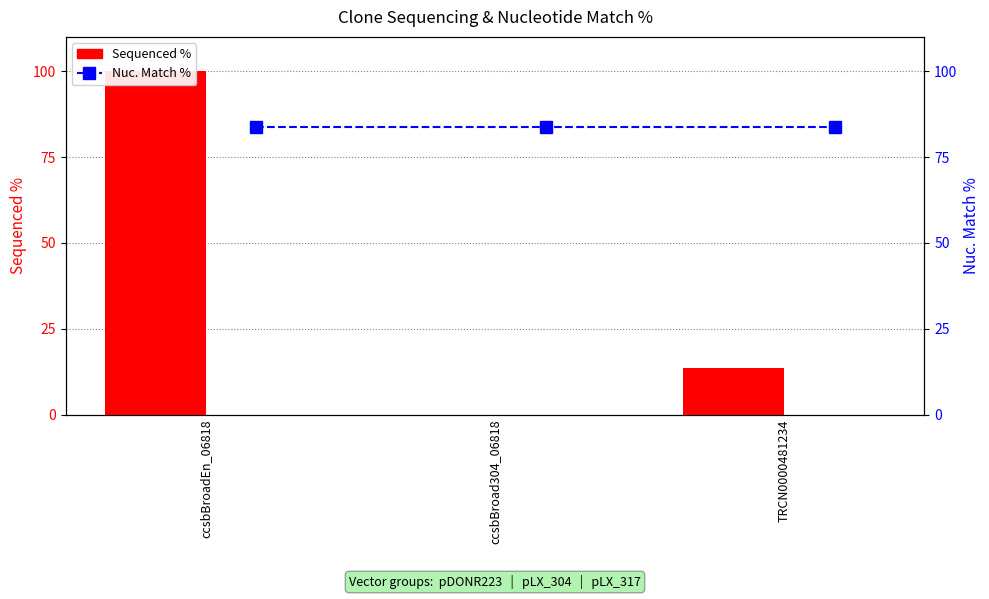

What is the difference between the Sequenced % values at TRCN0000481234 and ccsbBroad304_06818?

13.6